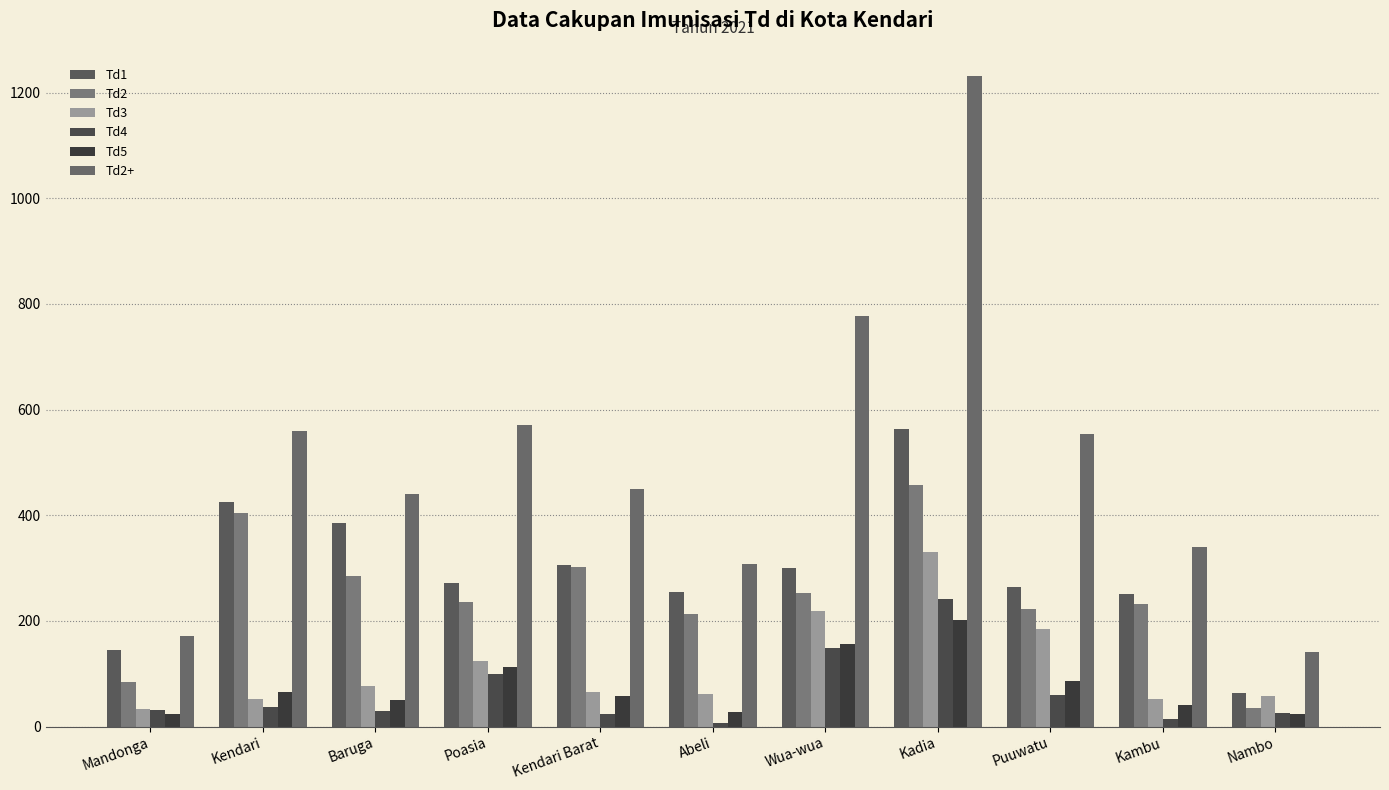

At which category does the chart reach its peak across all series?

Kadia